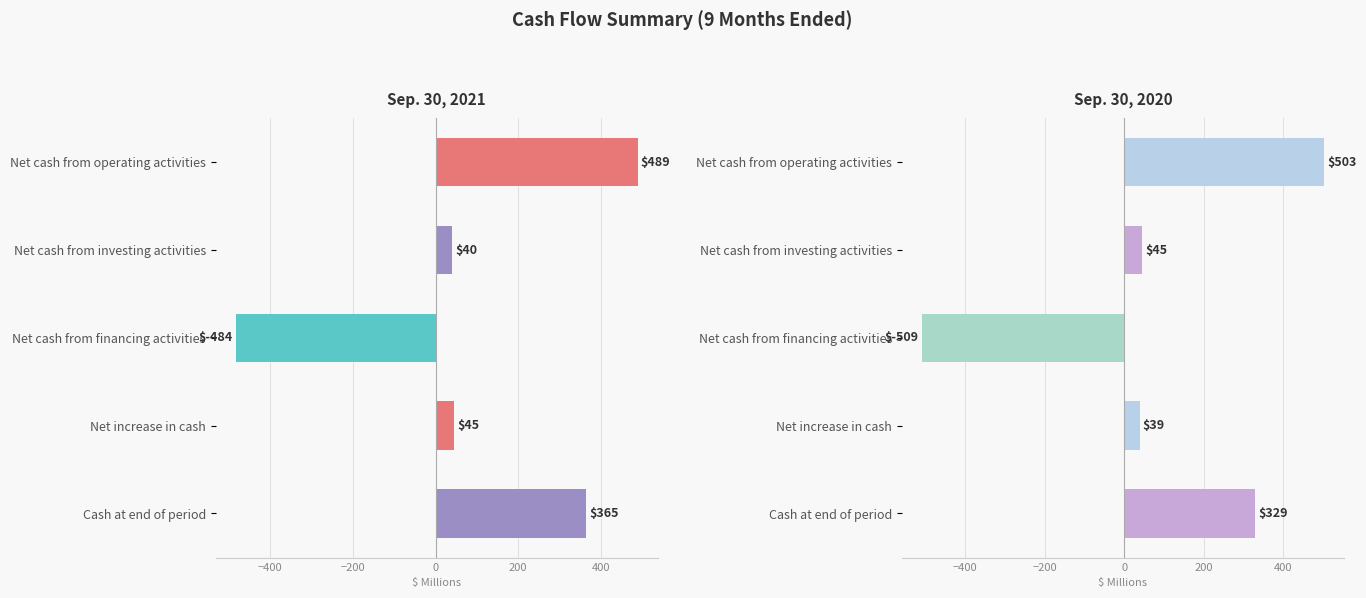

Is it true that Sep. 30, 2021 equals 40 at Net cash from investing activities?

True